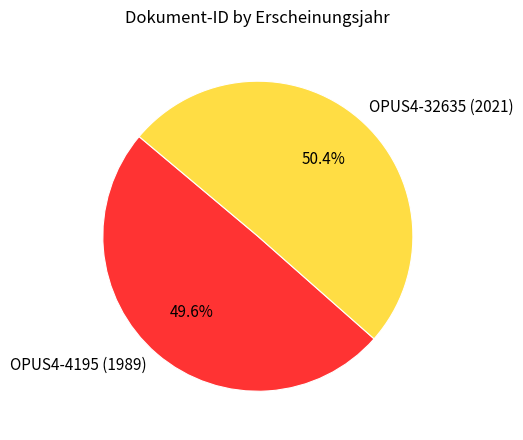

To the nearest percent, what percentage of the pie is OPUS4-4195 (1989)?

50%